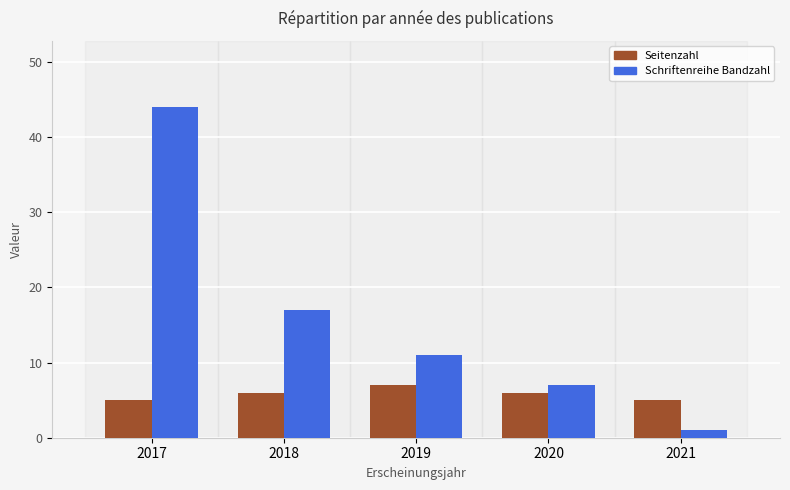

What is the difference between the highest and lowest values at 2019?

4